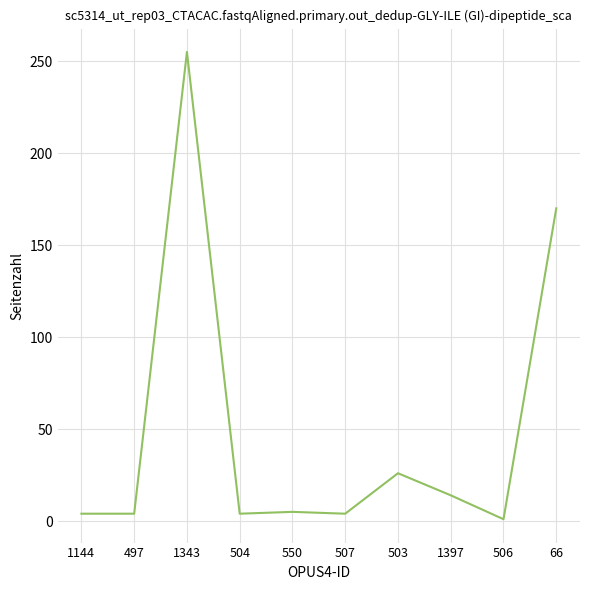

What is the ratio of the value at 503 to the value at 504?

6.5